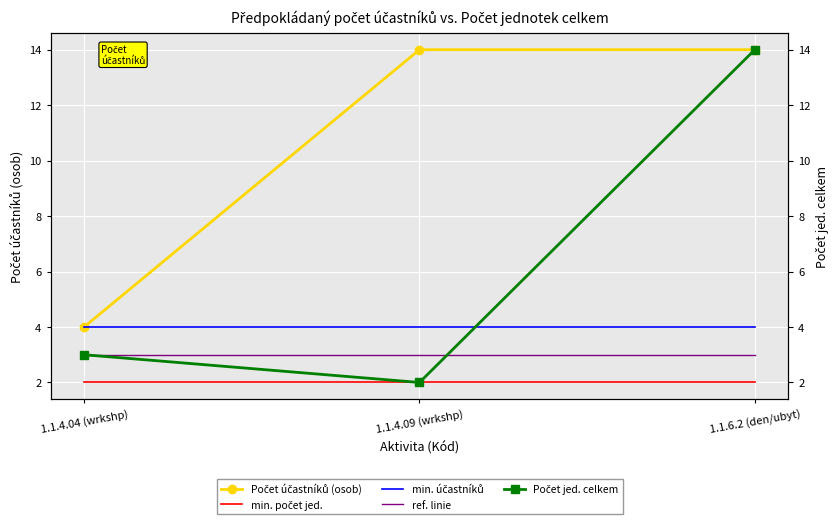

What is the difference between the maximum and minimum values in the Počet jed. celkem series?

12